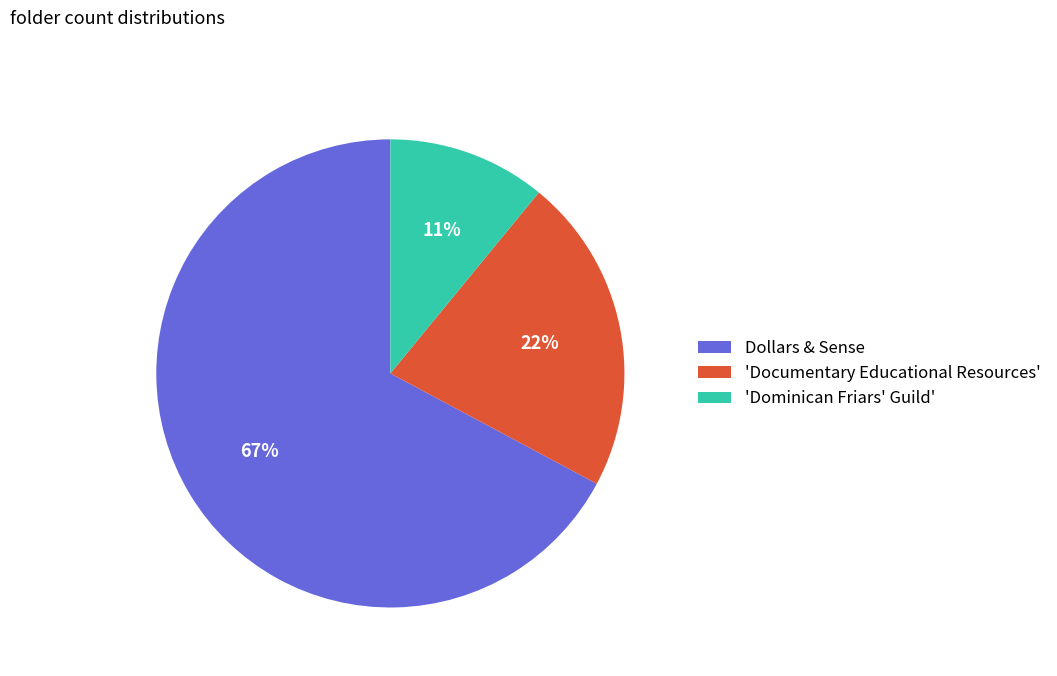

Is Dollars & Sense the majority of the pie?

Yes